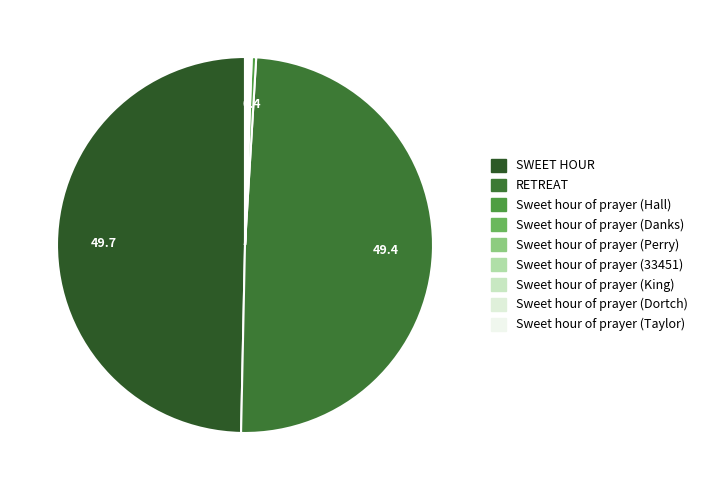

Is the sum of SWEET HOUR and Sweet hour of prayer (Taylor) greater than half?

No